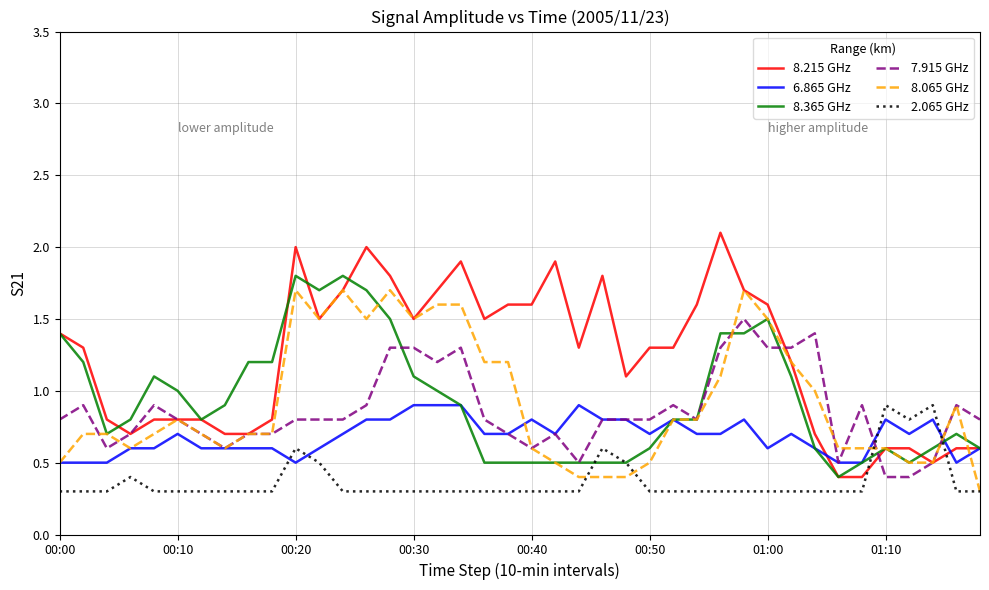

True or false: 8.215 GHz has more than 2 interior local peaks.

True